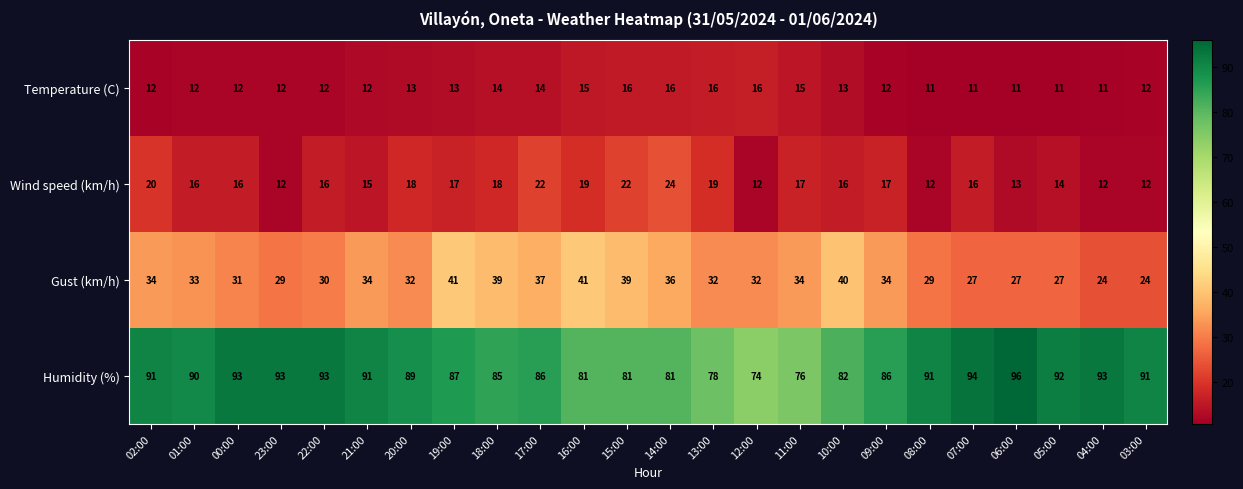

True or false: Humidity (%) has a value of 86 at 17:00.

True